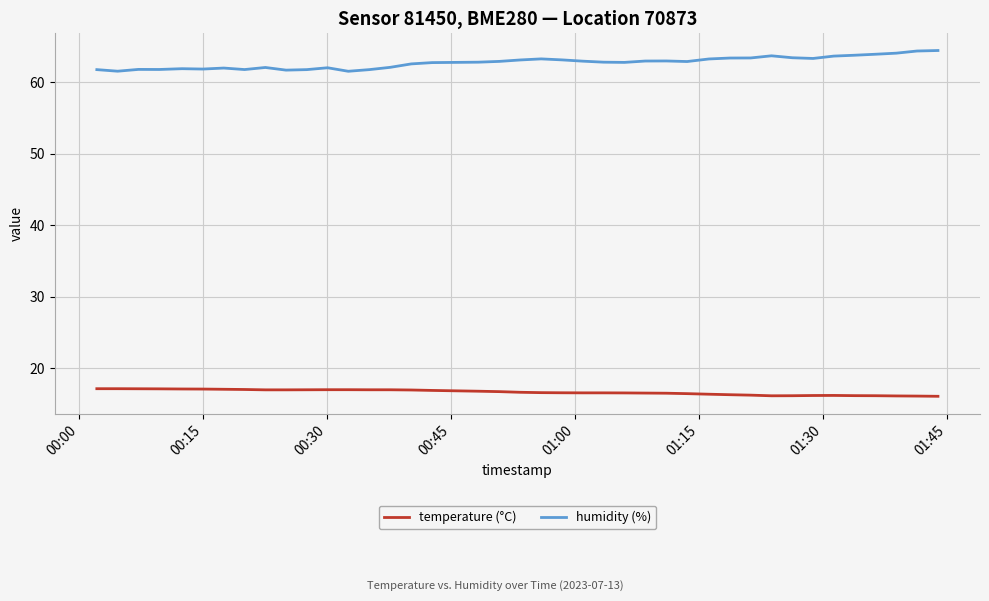

What is the difference between the maximum and minimum values in the humidity (%) series?

2.9